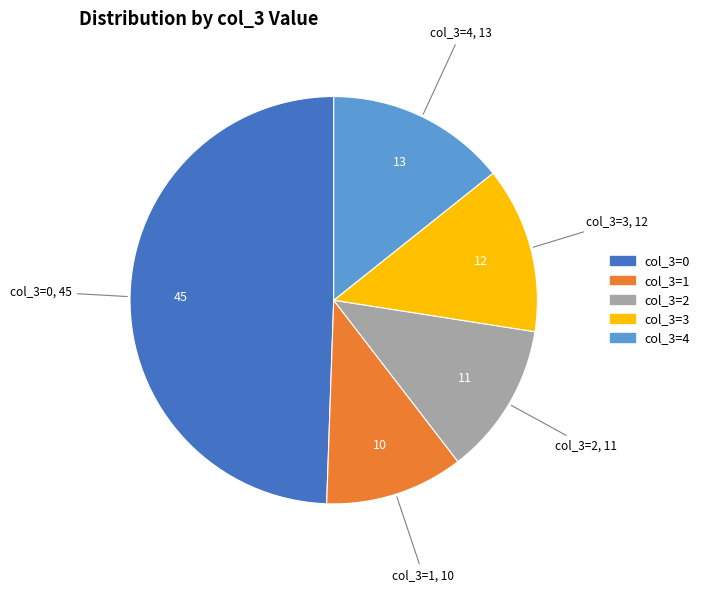

Rank the categories by value from lowest to highest.

col_3=1, col_3=2, col_3=3, col_3=4, col_3=0